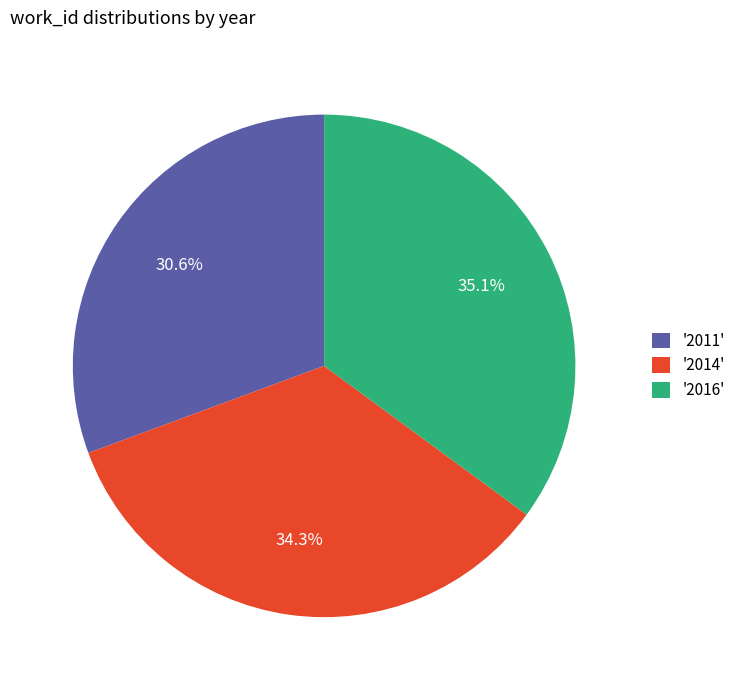

How many slices are in this pie chart?

3